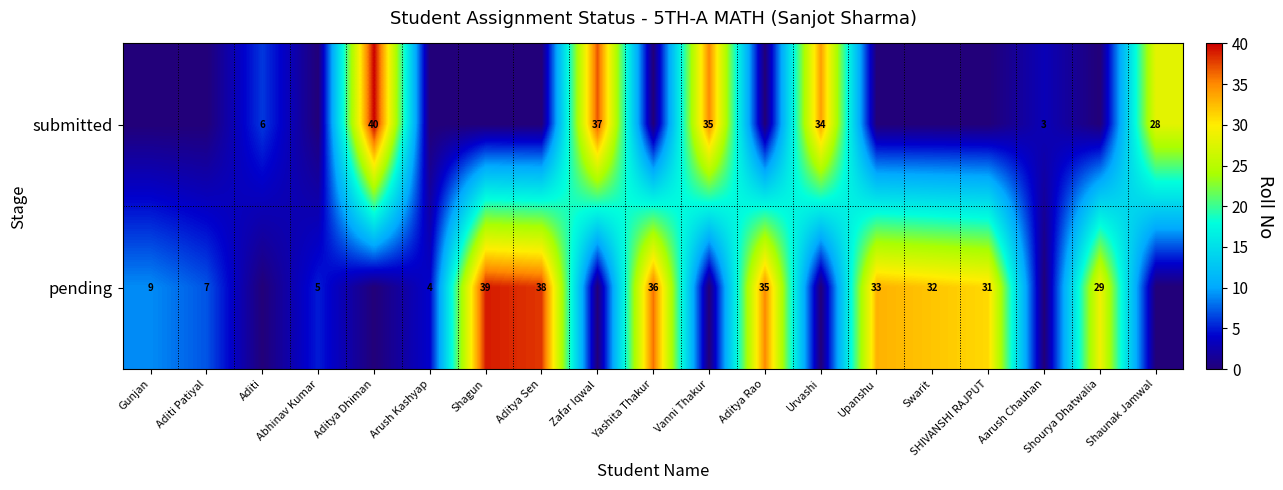

What is the difference between the pending values at Shagun and Upanshu?

6